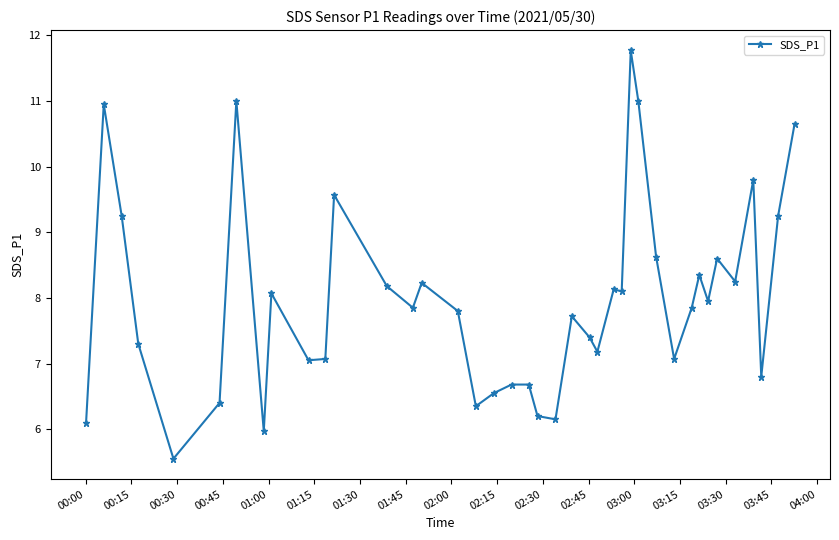

True or false: there are more than 2 points higher than both neighbors.

True